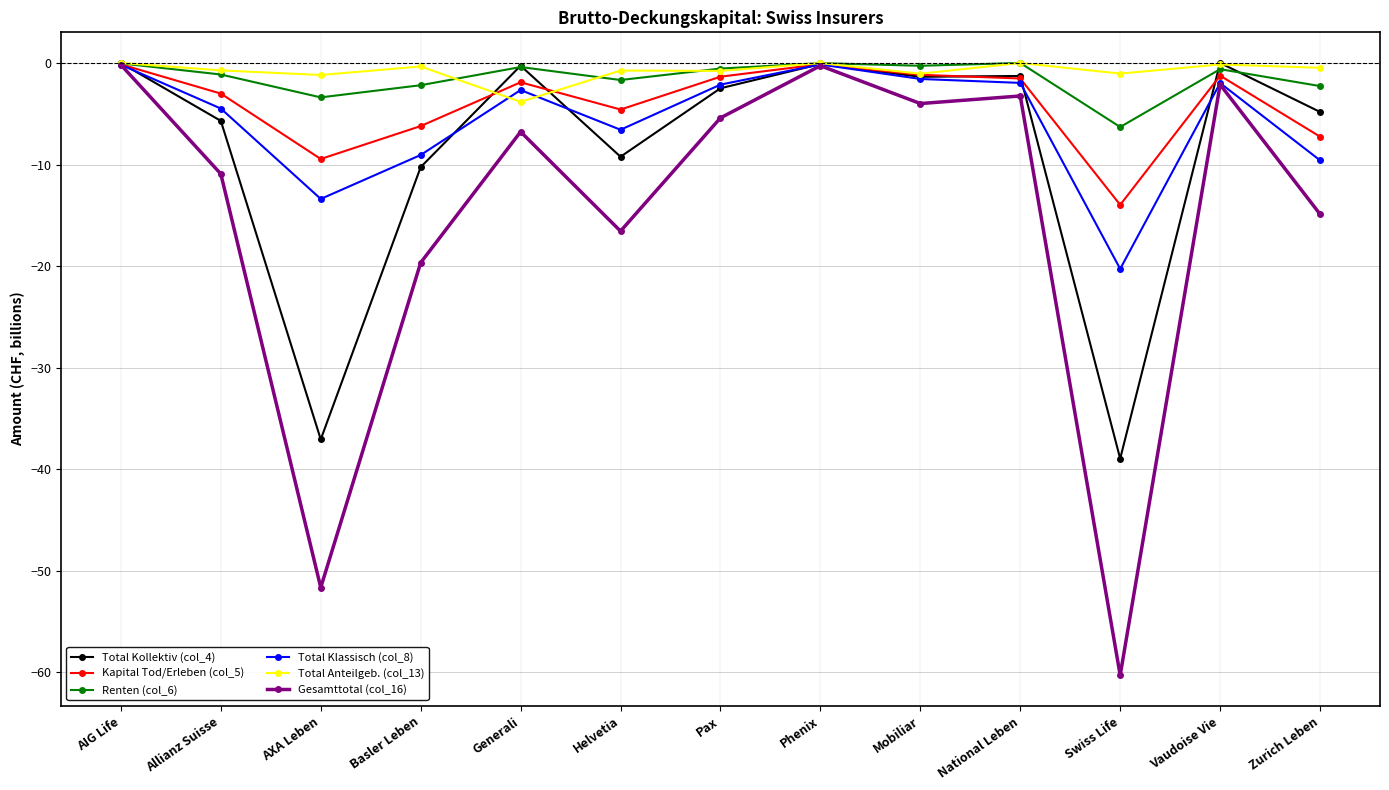

At which category does Kapital Tod/Erleben (col_5) reach its first local peak?

Generali